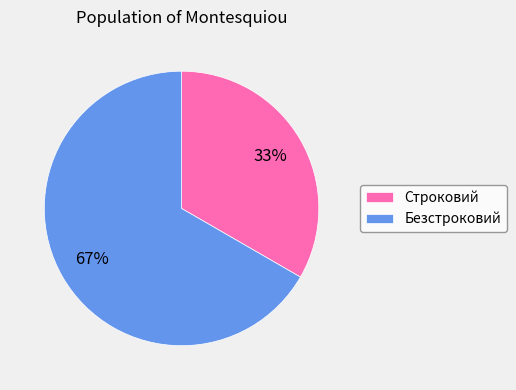

How many segments does this pie chart have?

2